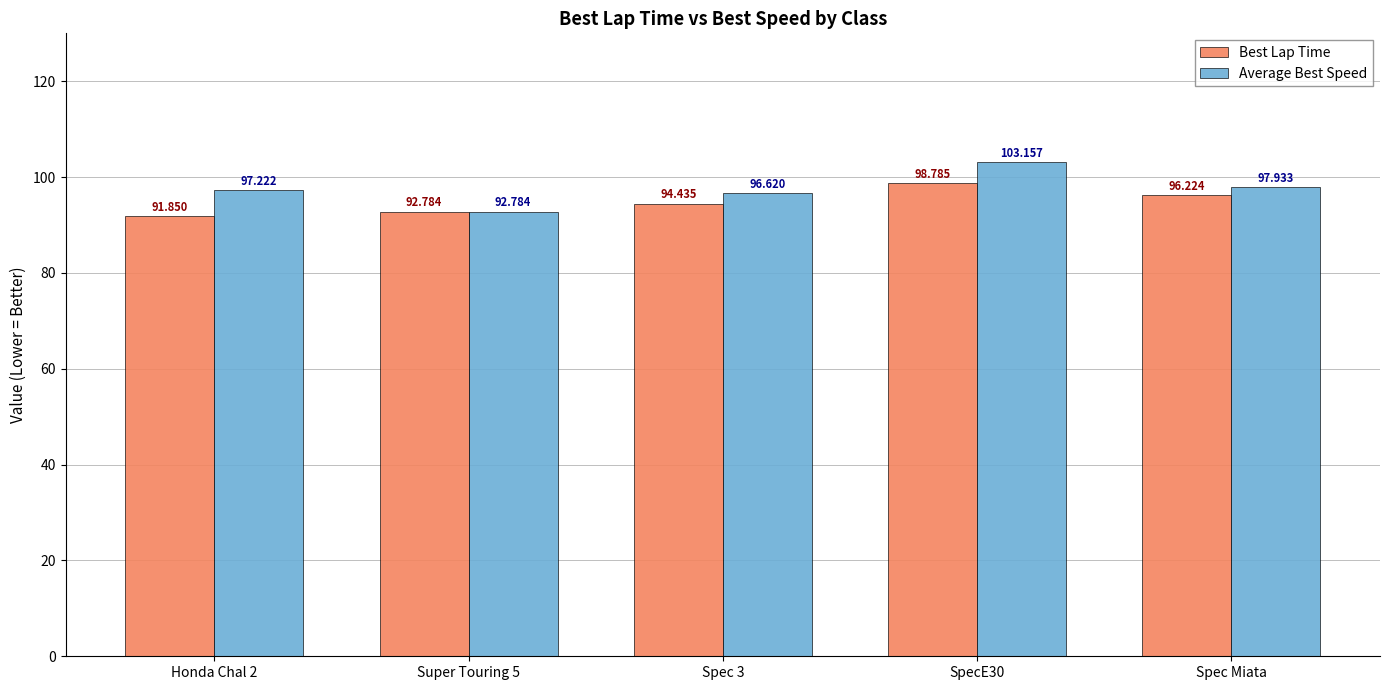

The value of Average Best Speed at Super Touring 5 is 92.8. True or false?

True